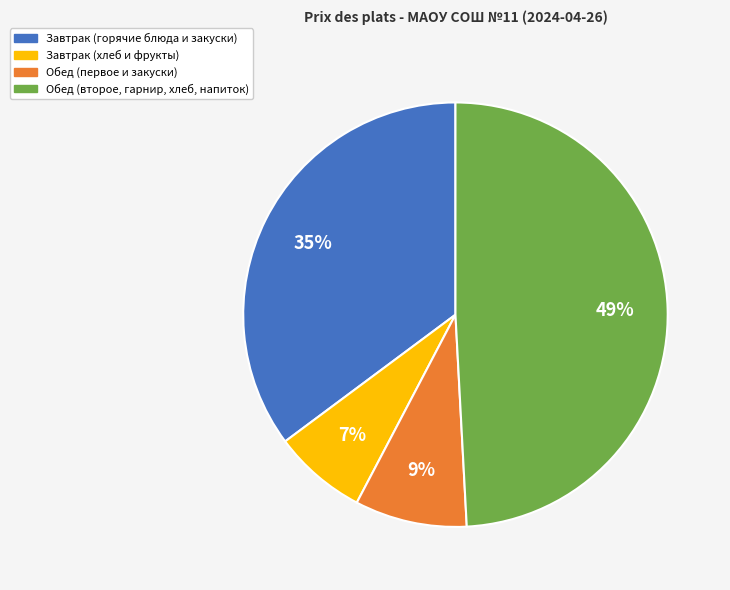

How many slices are in this pie chart?

4